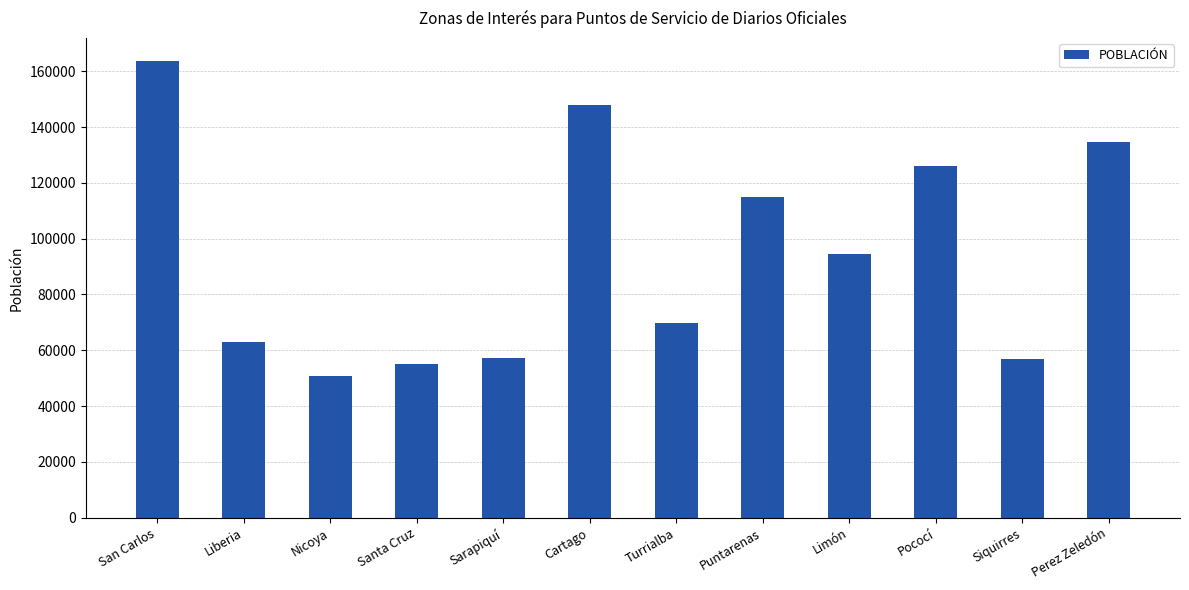

What is the difference between the values at Turrialba and Puntarenas?

45403